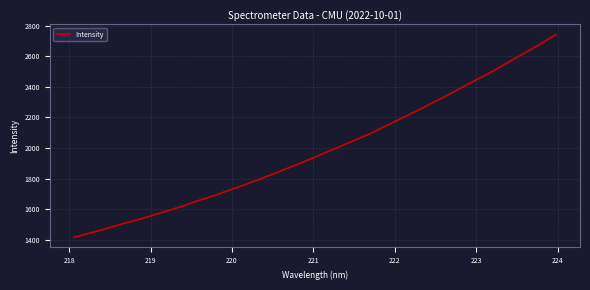

How many lines are shown in the chart?

1